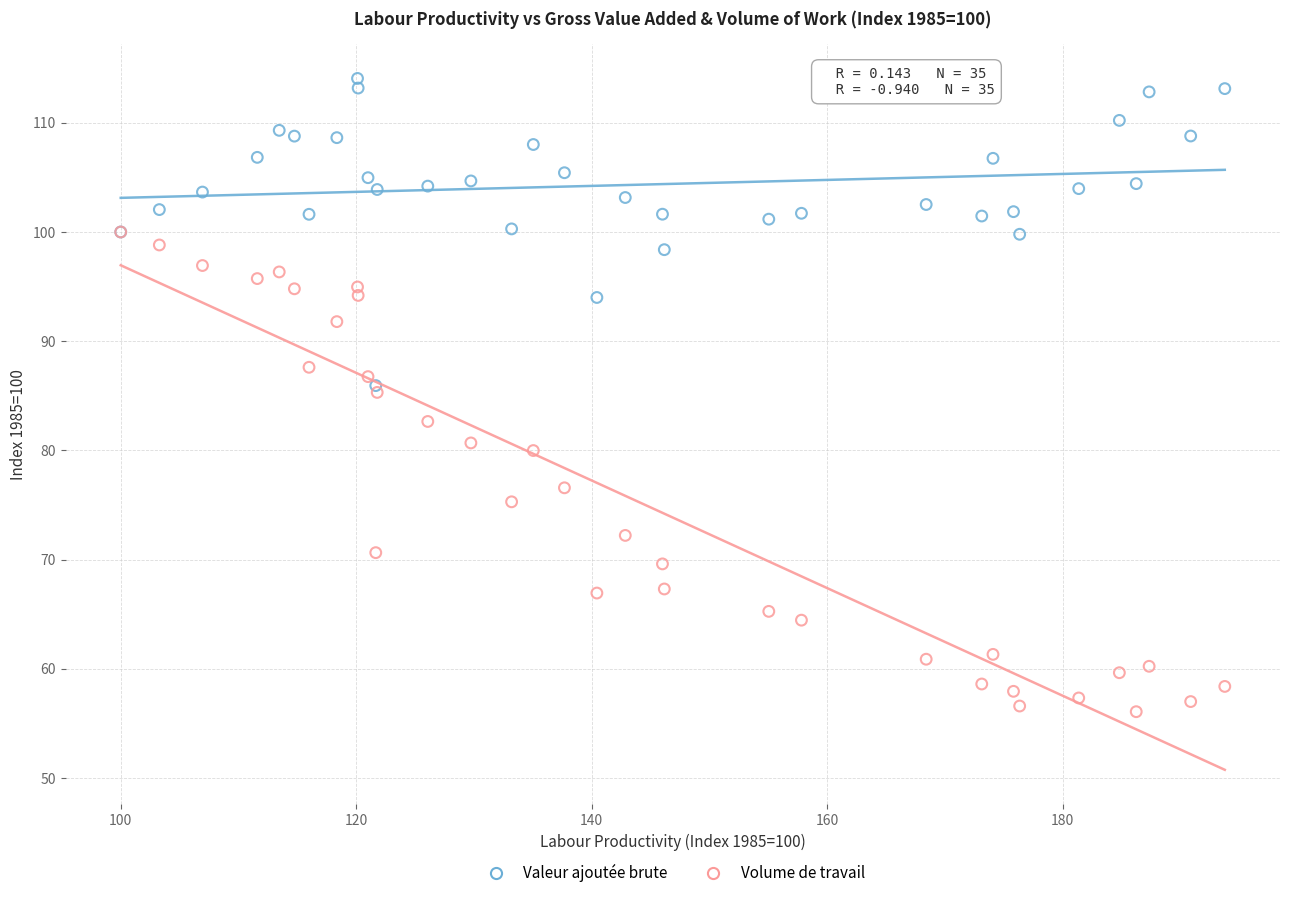

What are all the series names shown in the legend?

Valeur ajoutée brute, Volume de travail